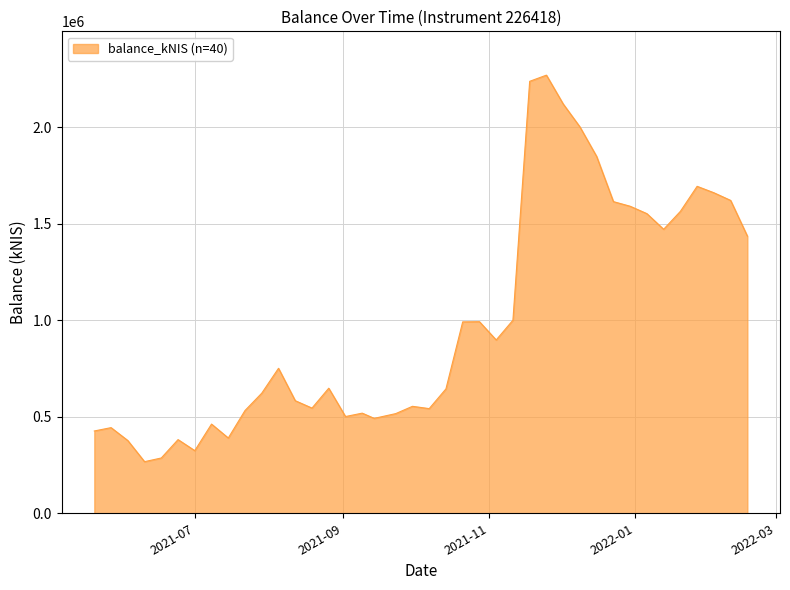

What is the smallest value displayed?

267452.1